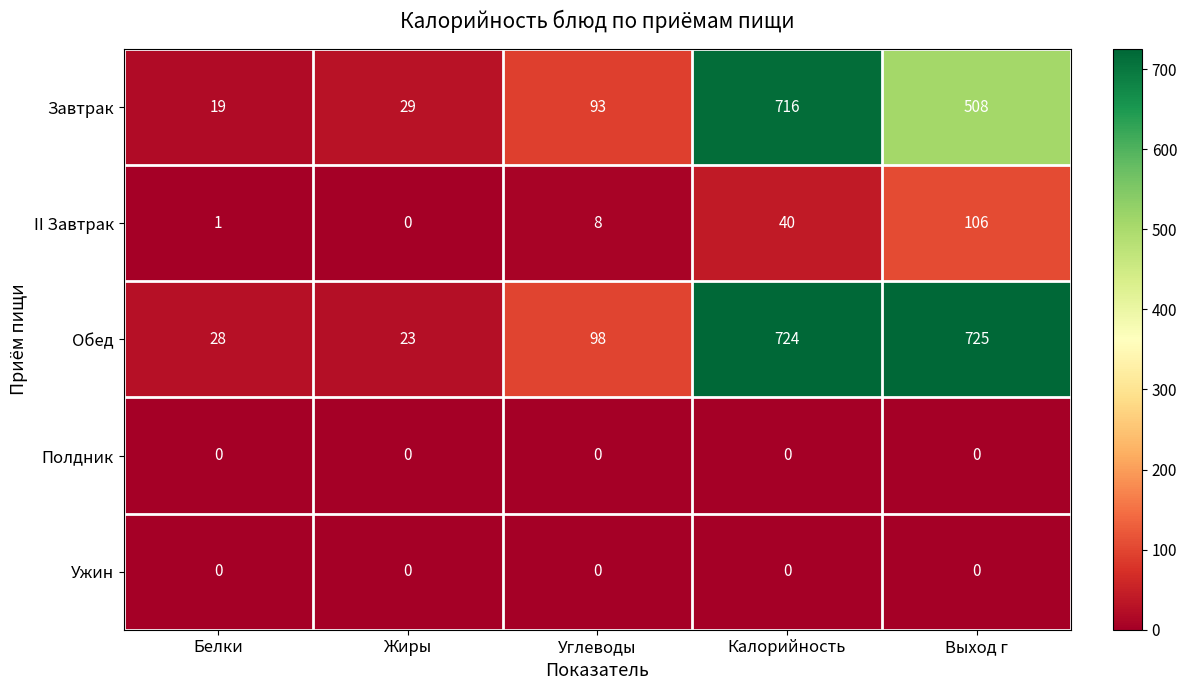

What is the difference between the II Завтрак values at Белки and Выход г?

105